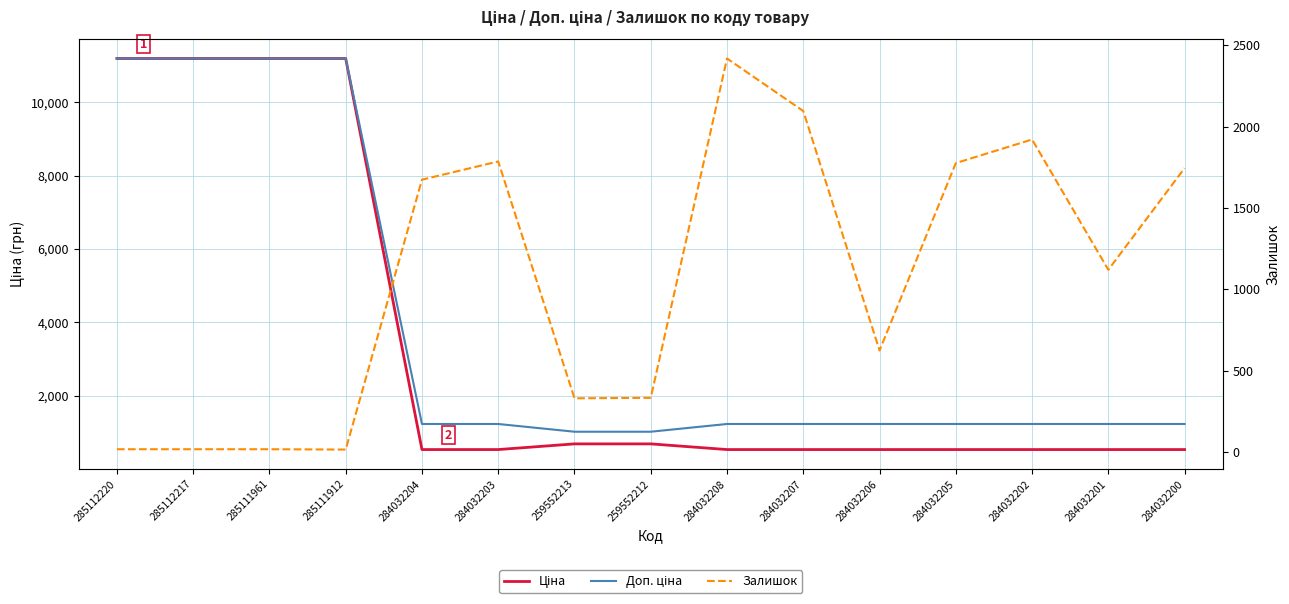

How many interior local valleys does the Залишок series have?

4